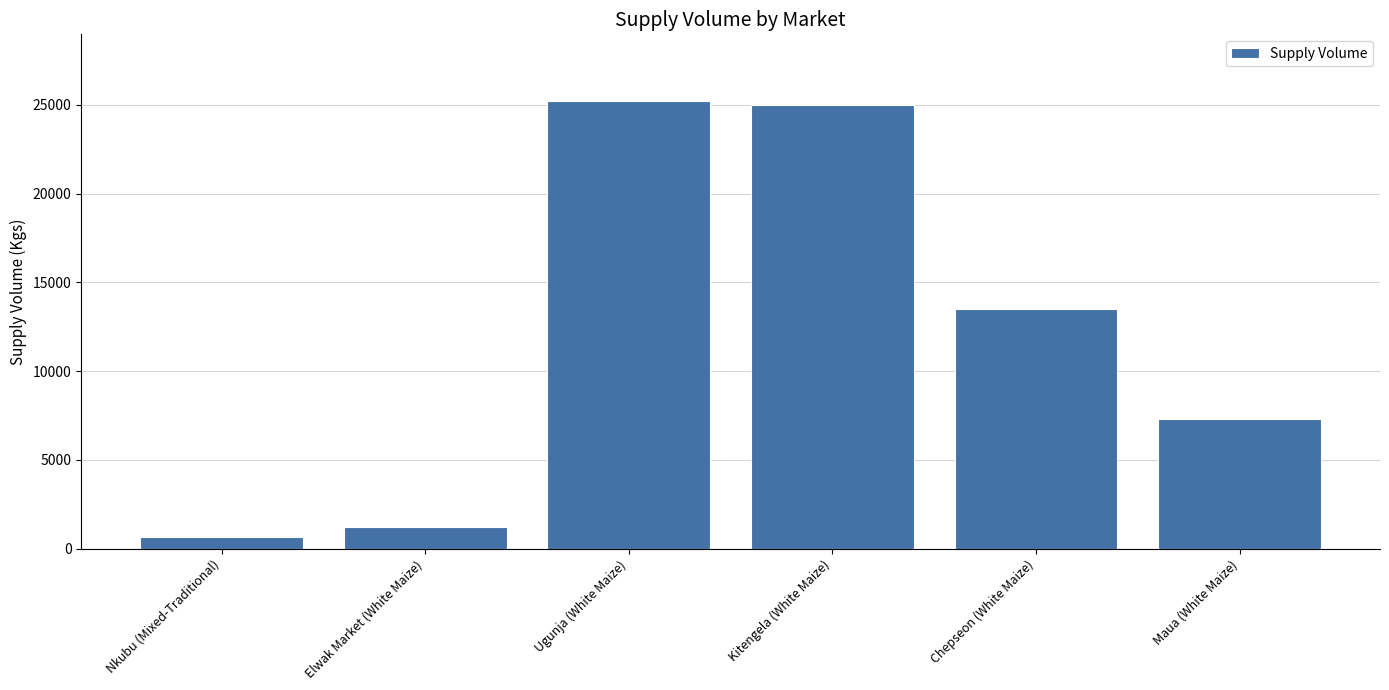

At which label does the data first exceed 13500?

Ugunja (White Maize)